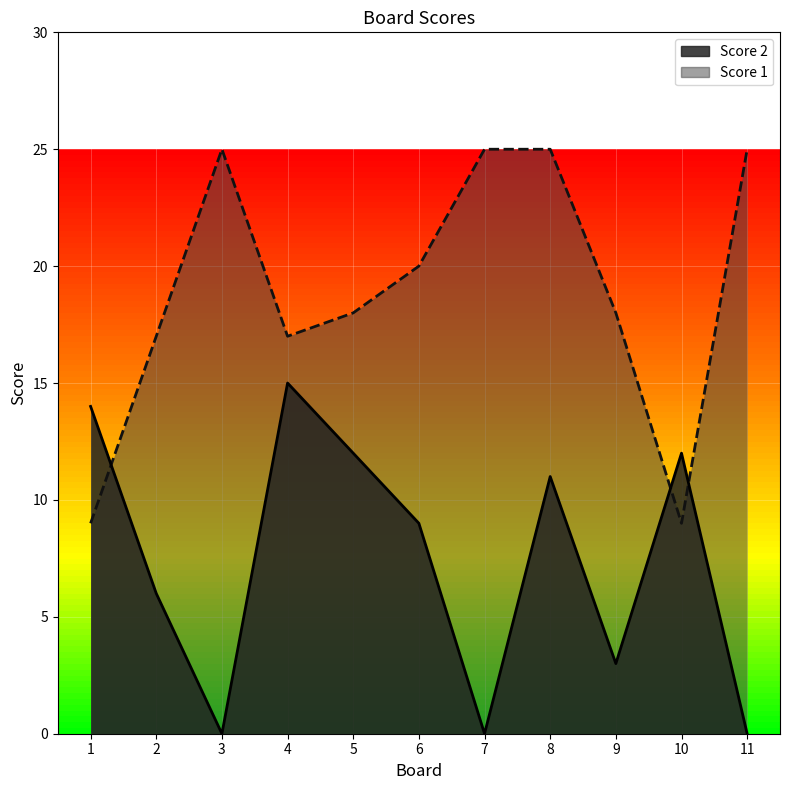

List the series in order of their overall mean, lowest first.

Score 2, Score 1